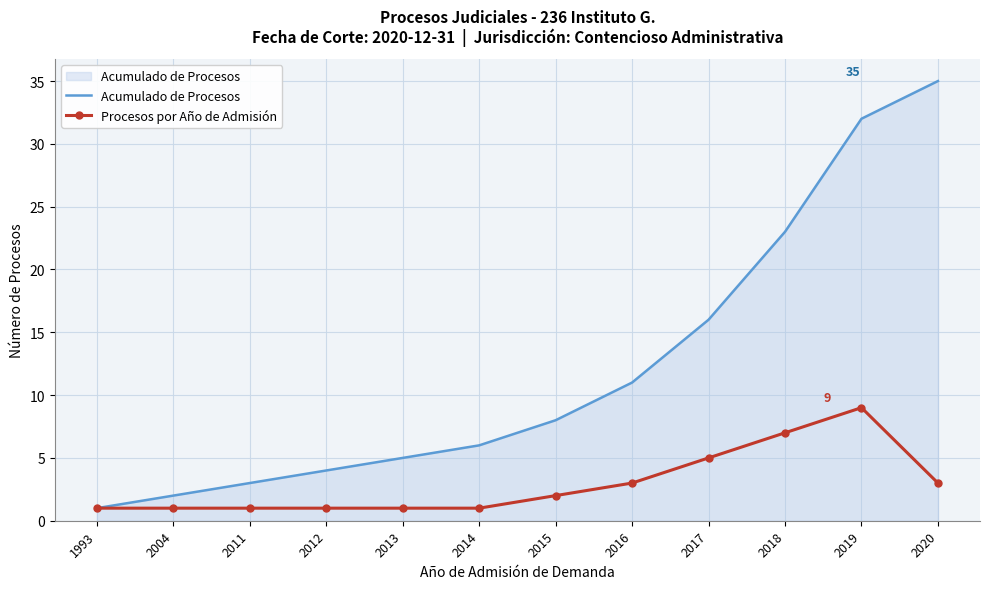

Is the value of Procesos por Año de Admisión at 2020 greater than the value of Acumulado de Procesos at 2013?

No